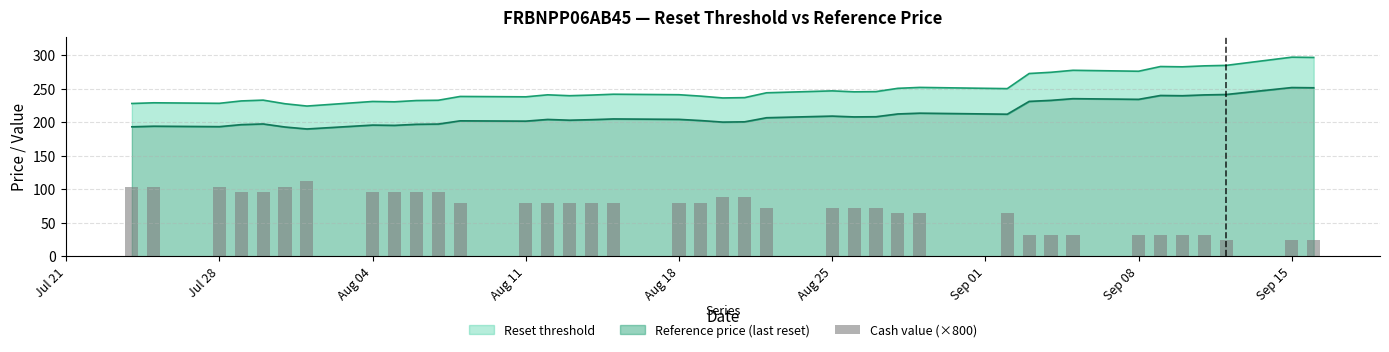

What is the ratio of the value at Aug 04 to the value at Sep 01?

0.9